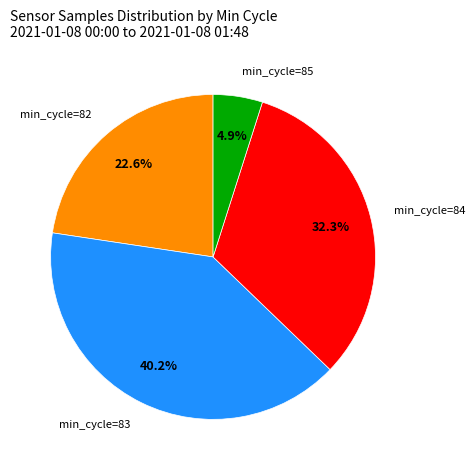

To the nearest percent, what is the average slice percentage?

25%